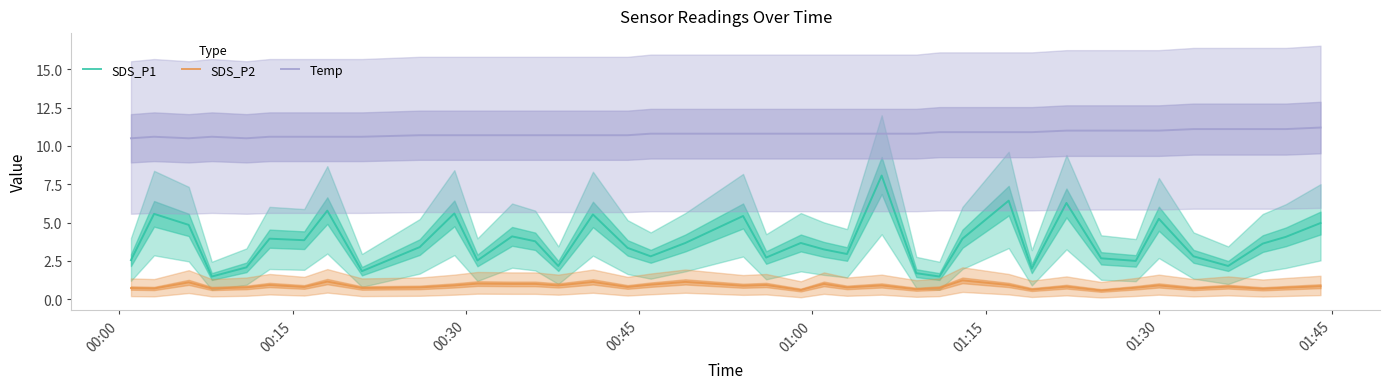

Which series has the largest total across all categories?

Temp